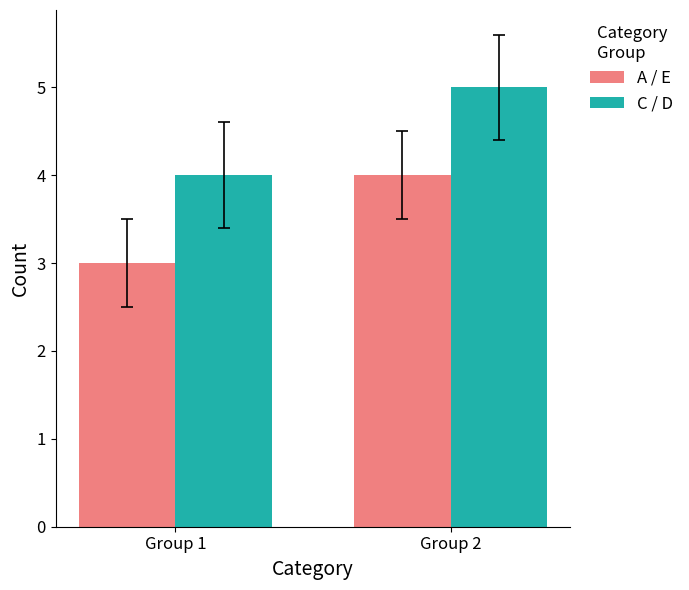

What is the value of the C / D bar at the 1st from the left?

4